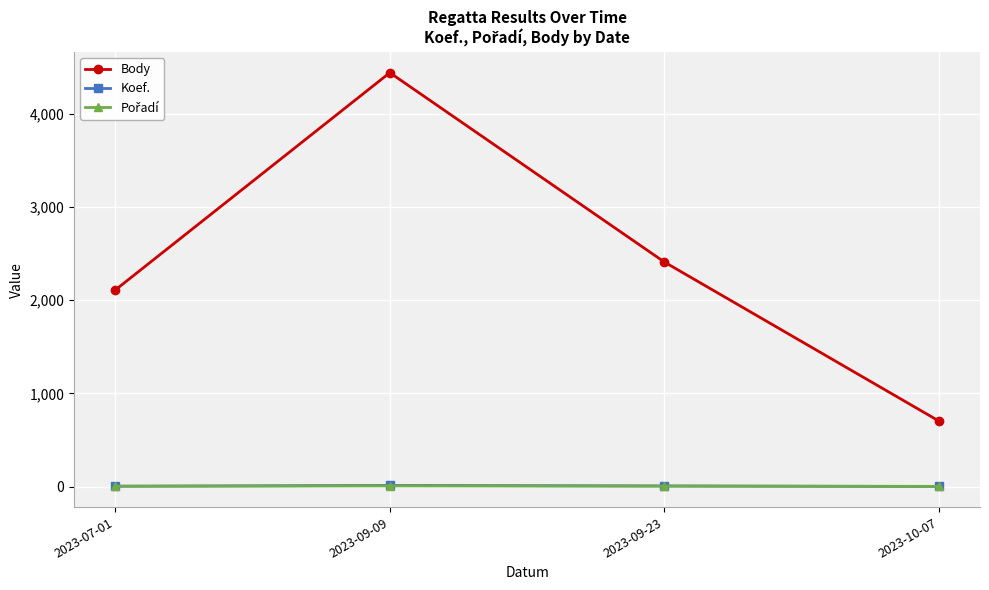

In Body, how many points are higher than both neighbors (excluding endpoints)?

1